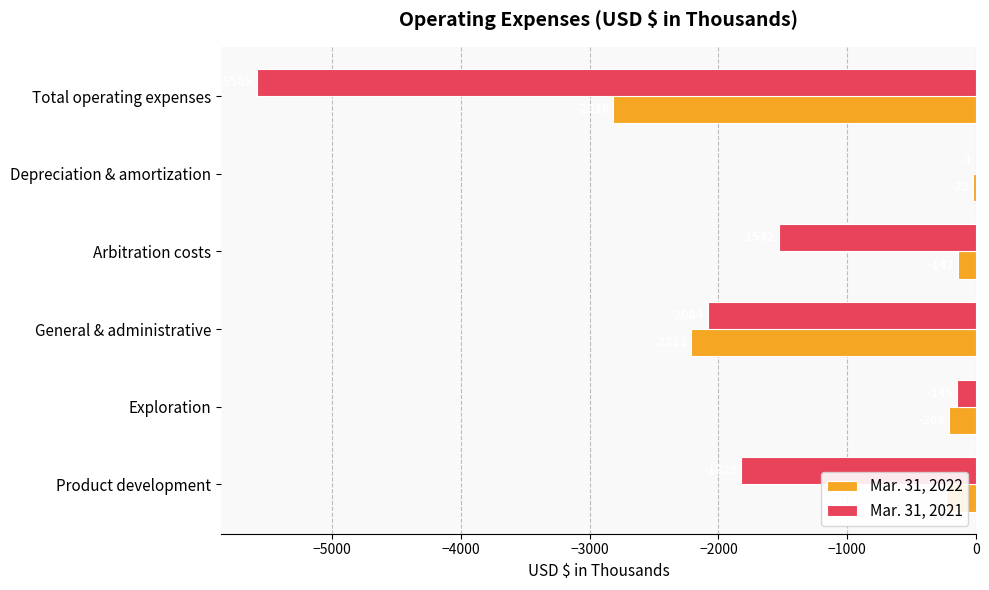

What is the sum of all Mar. 31, 2022 values?

-5632